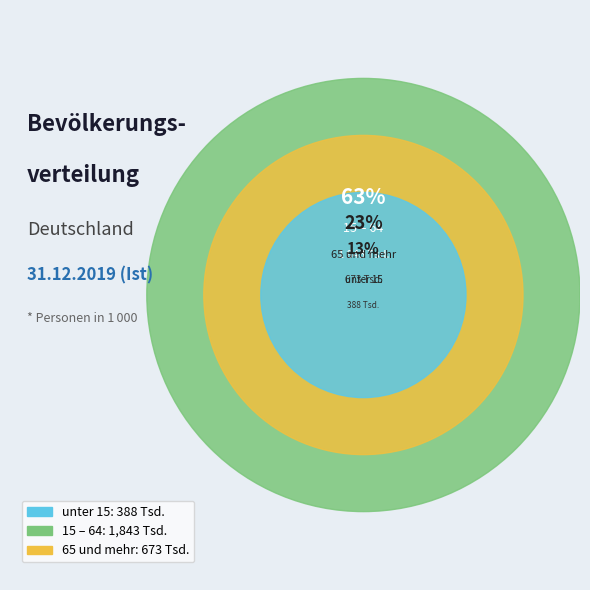

To the nearest percent, what is the combined percentage of 15 – 64 and unter 15?

77%